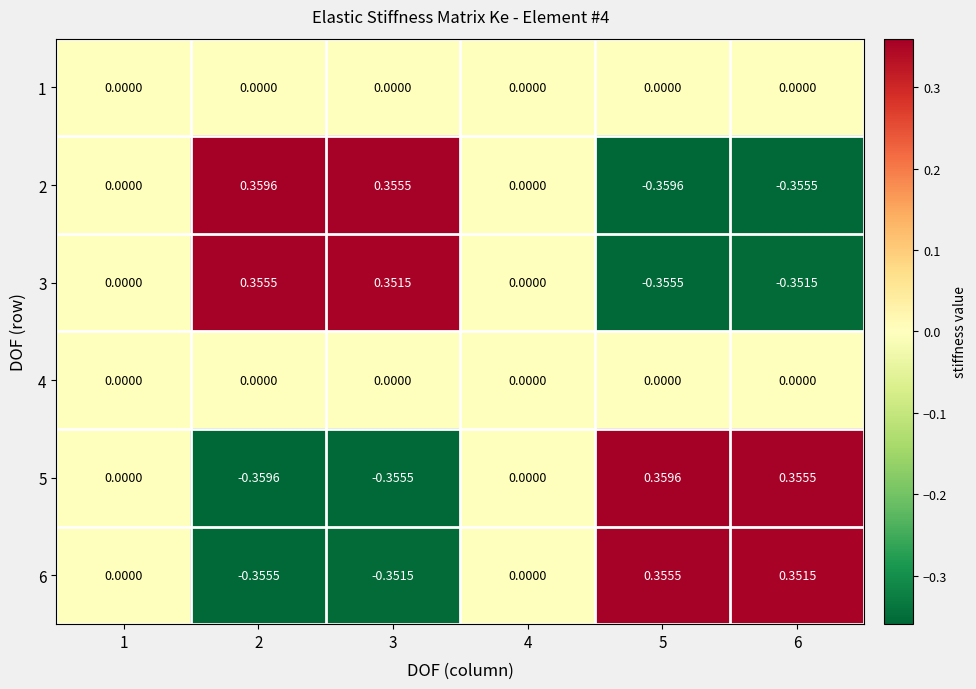

Reading right to left, what are all the values shown in this chart?

1: 6=0.0	5=0.0	4=0.0	3=0.0	2=0.0	1=0.0
2: 6=-0.4	5=-0.4	4=0.0	3=0.4	2=0.4	1=0.0
3: 6=-0.4	5=-0.4	4=0.0	3=0.4	2=0.4	1=0.0
4: 6=0.0	5=0.0	4=0.0	3=0.0	2=0.0	1=0.0
5: 6=0.4	5=0.4	4=0.0	3=-0.4	2=-0.4	1=0.0
6: 6=0.4	5=0.4	4=0.0	3=-0.4	2=-0.4	1=0.0